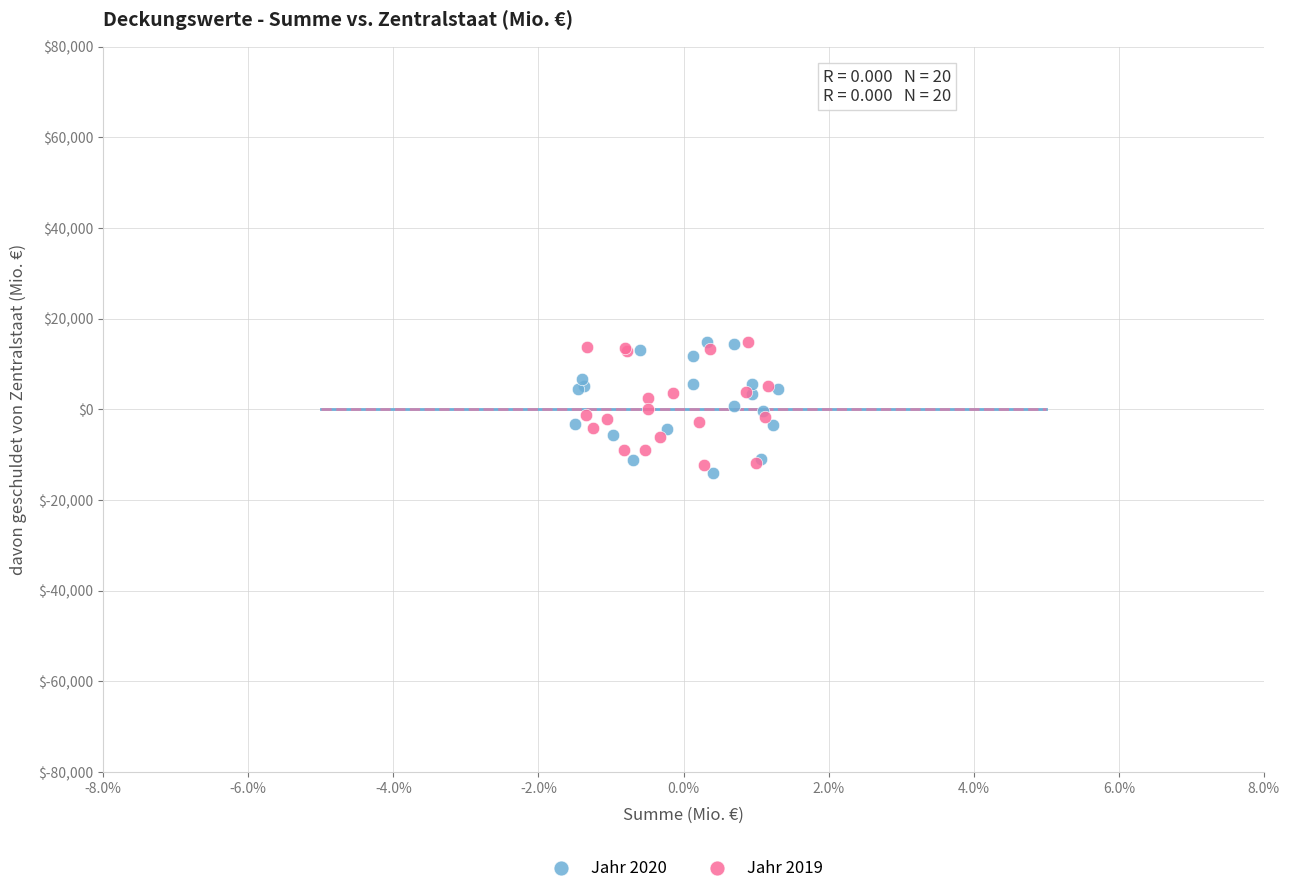

Which series reaches the minimum Y coordinate?

Jahr 2020